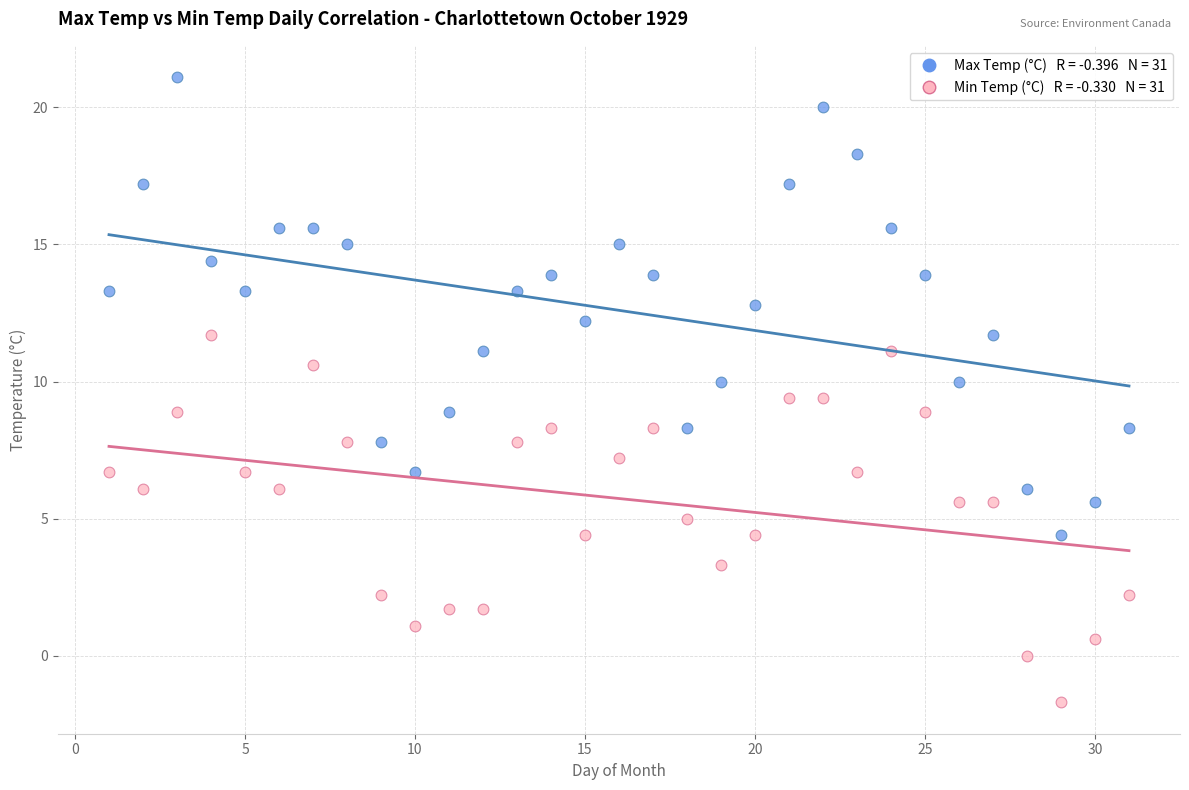

Across all data points, what is the range of X values (max minus min)?

30.0